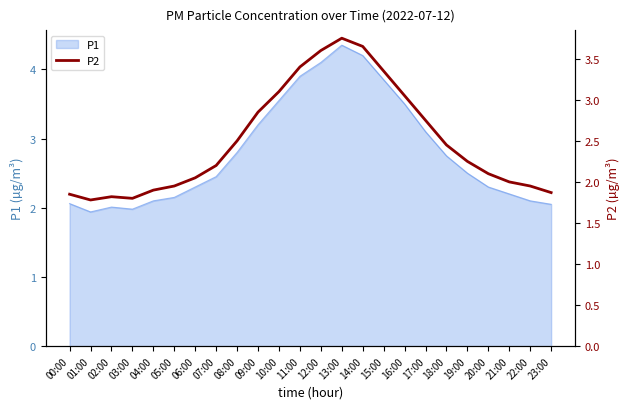

Rank the categories by value from lowest to highest.

01:00, 03:00, 02:00, 00:00, 23:00, 04:00, 05:00, 22:00, 21:00, 06:00, 20:00, 07:00, 19:00, 18:00, 08:00, 17:00, 09:00, 16:00, 10:00, 15:00, 11:00, 12:00, 14:00, 13:00